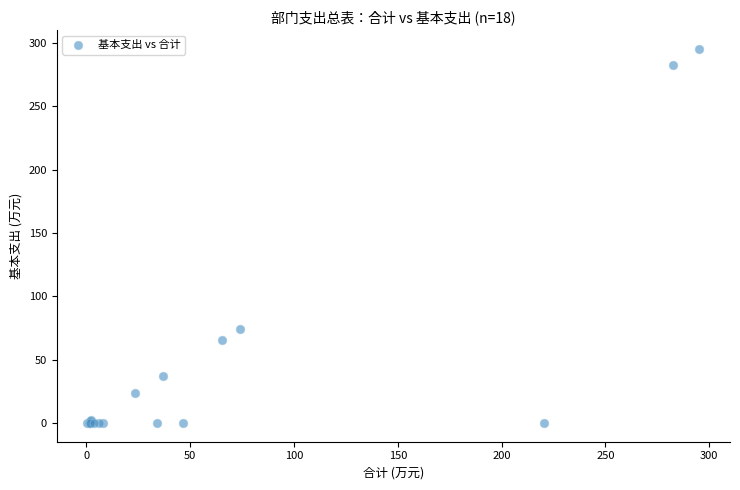

What Y value in the scatter plot is closest to 147?

73.8